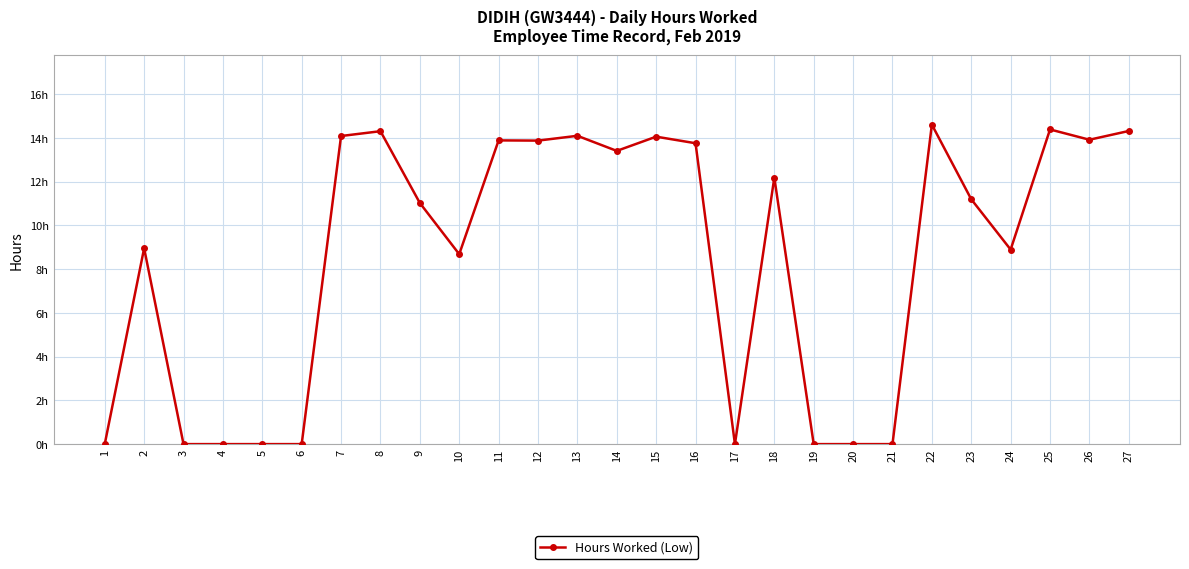

Does the chart have visible grid lines?

Yes